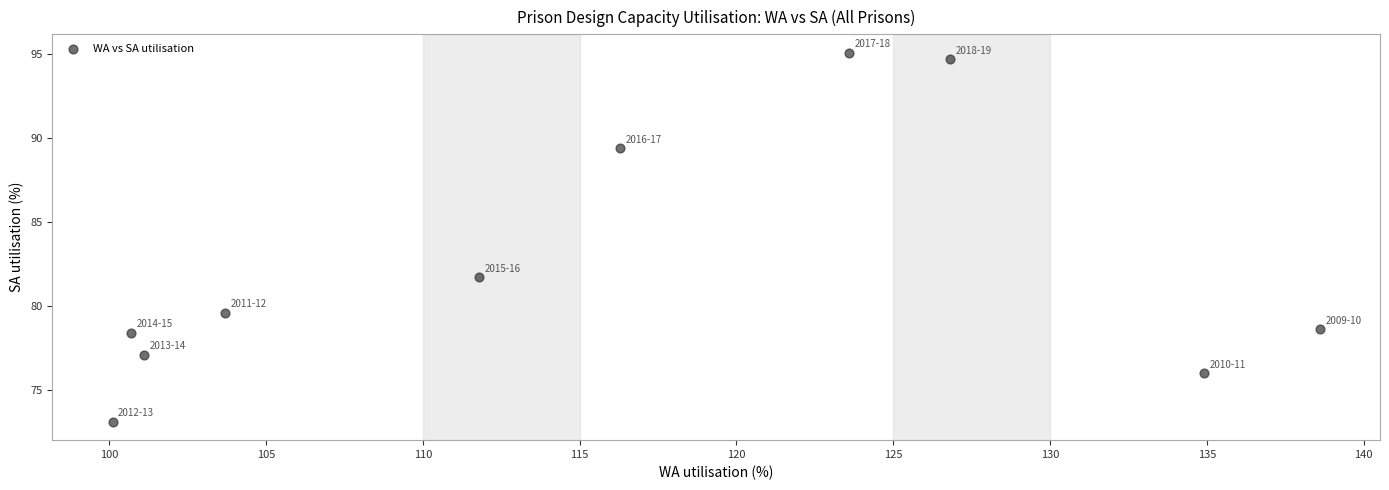

What is the range of Y values (max minus min)?

22.0